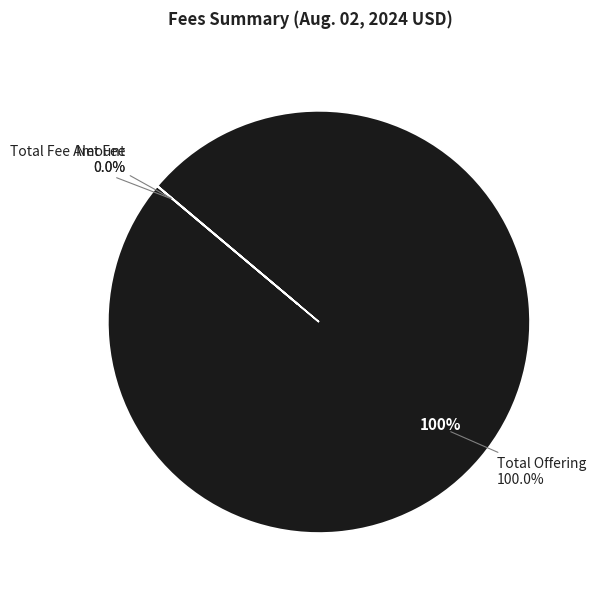

How many segments does this pie chart have?

3